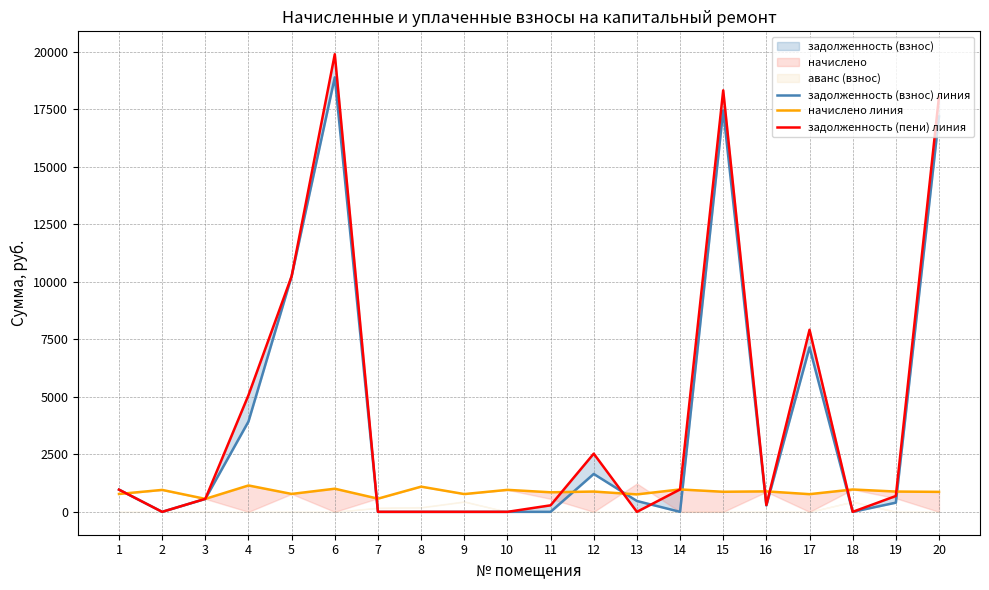

What is the sum of the задолженность (взнос) линия values at 3 and 20?

17757.0